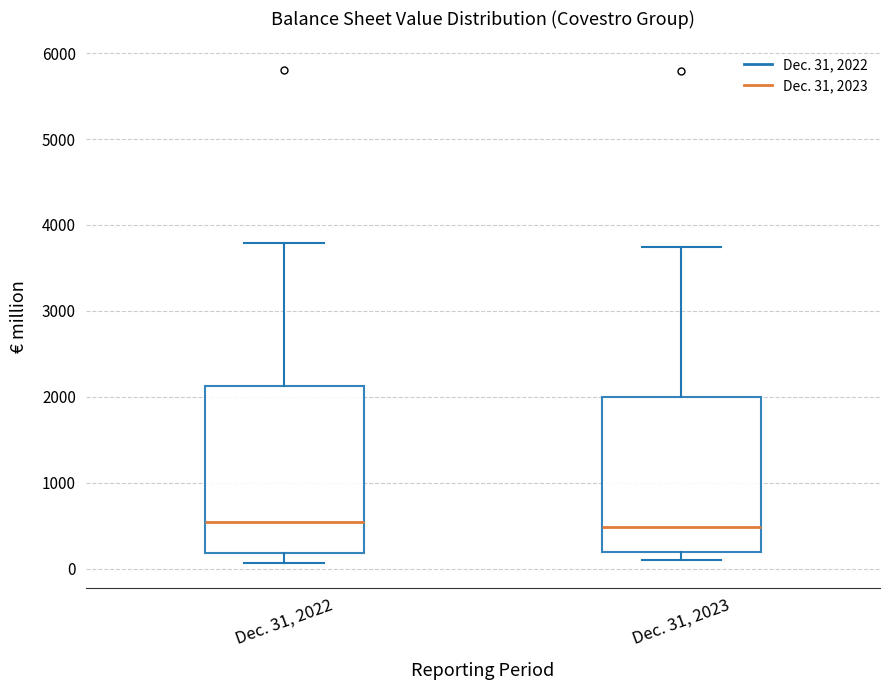

Where is the lower edge of the box for Dec. 31, 2023 on the y-axis? The values are not printed on the chart, so give them approximately, as read against the axis.

200